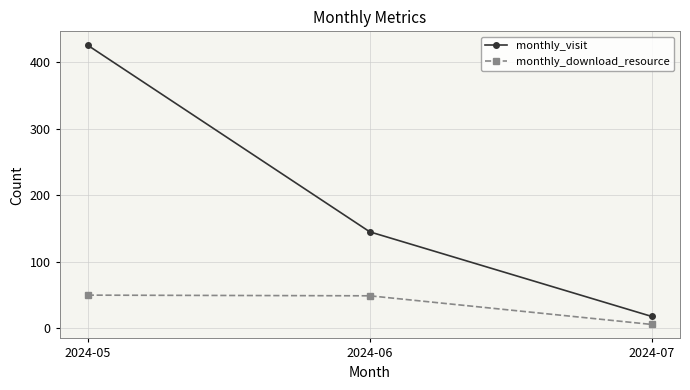

What is the difference between the maximum and minimum values in the monthly_visit series?

407